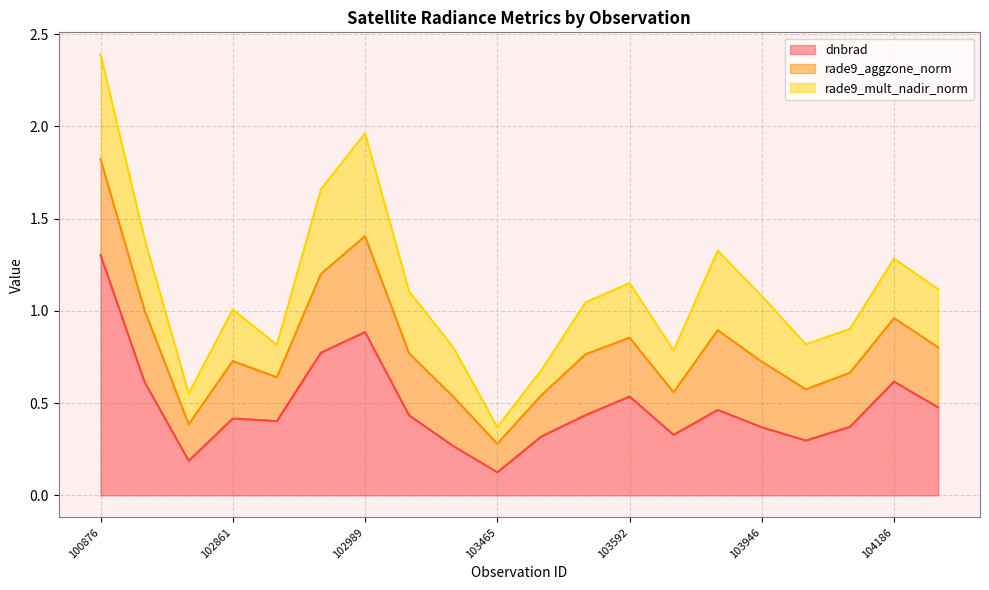

At which label is rade9_aggzone_norm closest to 0?

103465